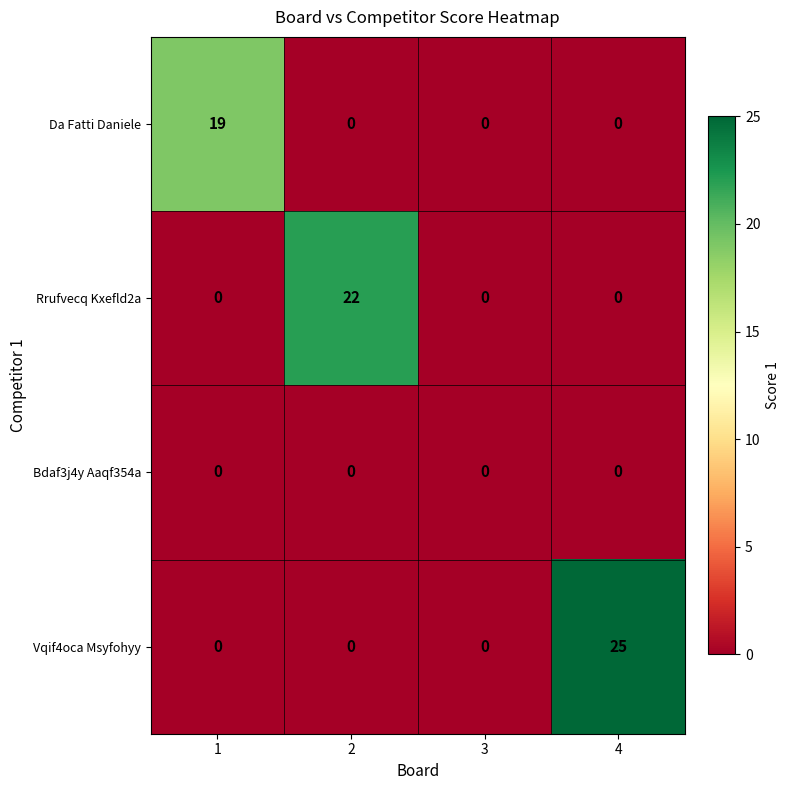

What is the maximum value shown in the chart?

25